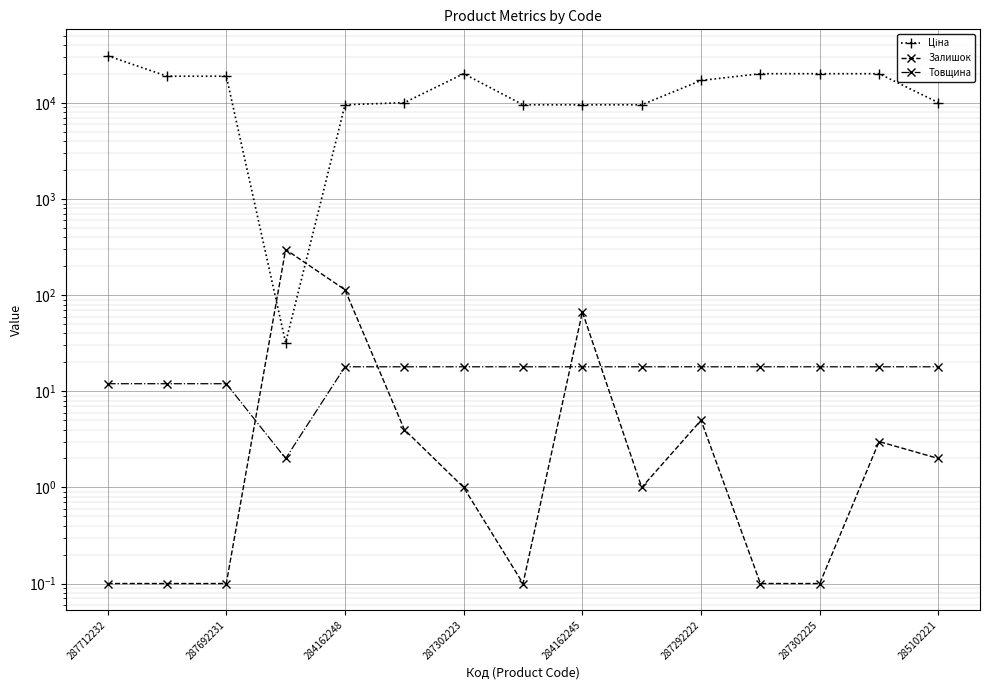

What is the approximate value of Залишок at 287302225?

0.1